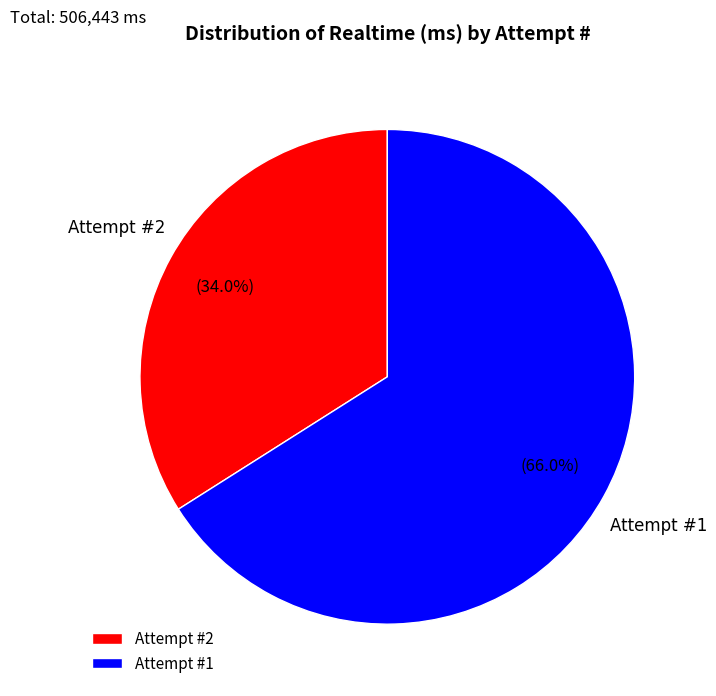

Which has a higher value, Attempt #1 or Attempt #2?

Attempt #1